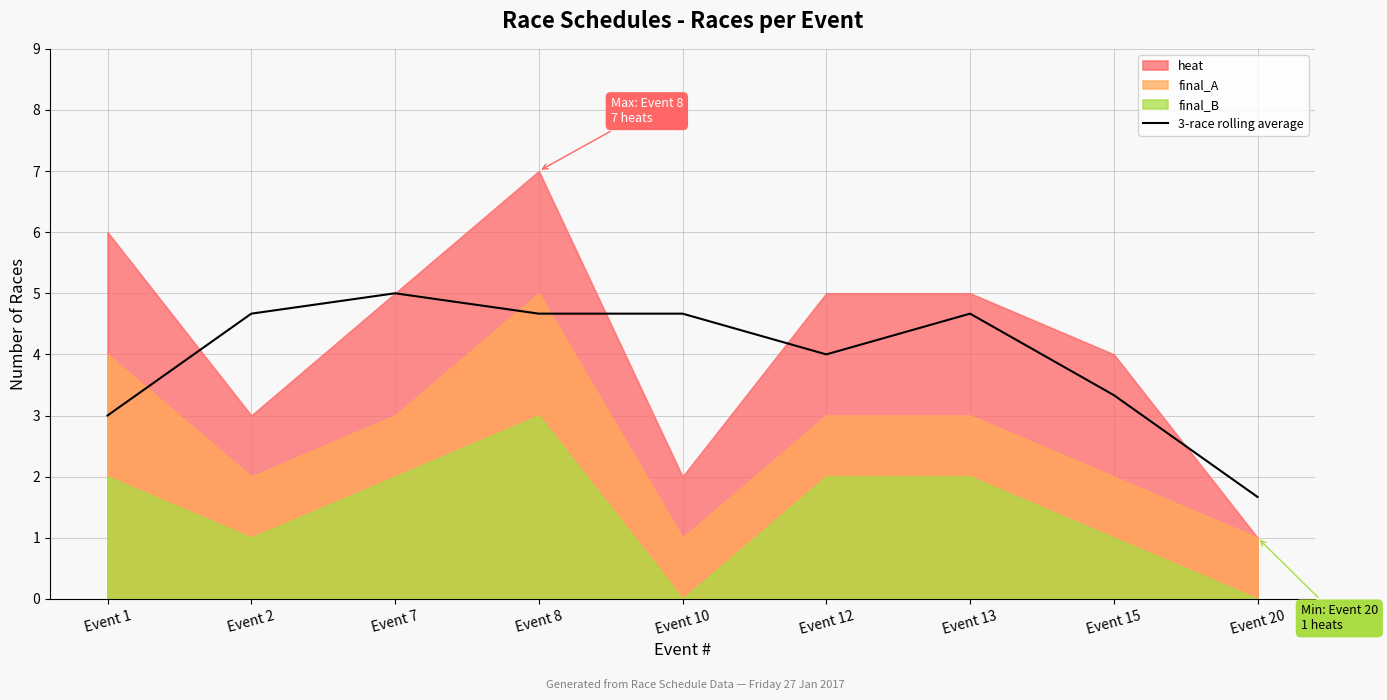

Does the chart display data point markers on the line(s)?

No